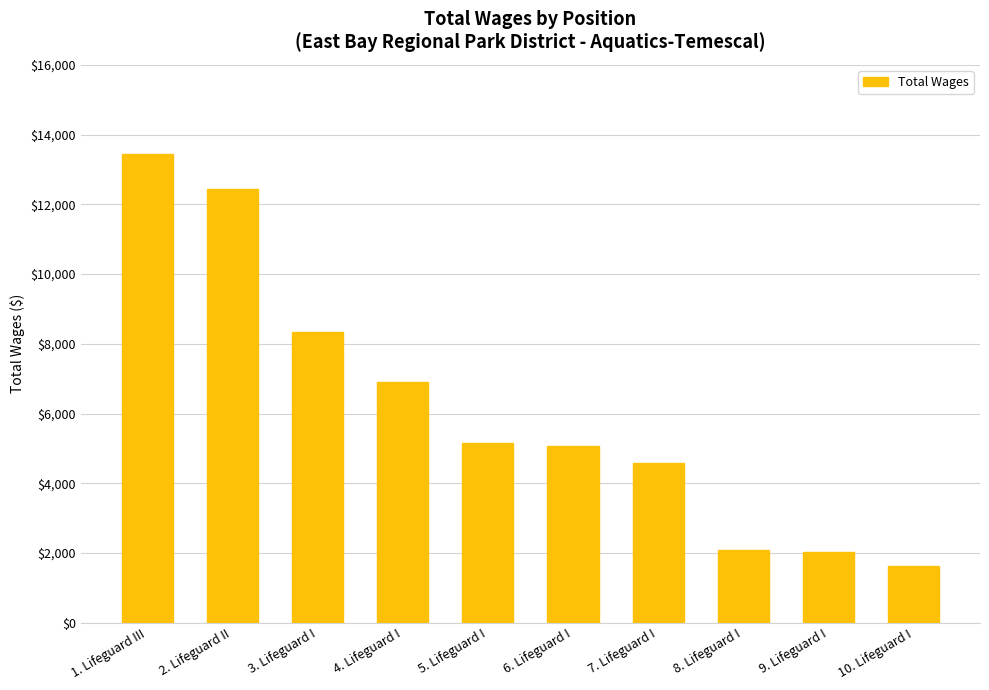

The value at 3. Lifeguard I is 8333. True or false?

True